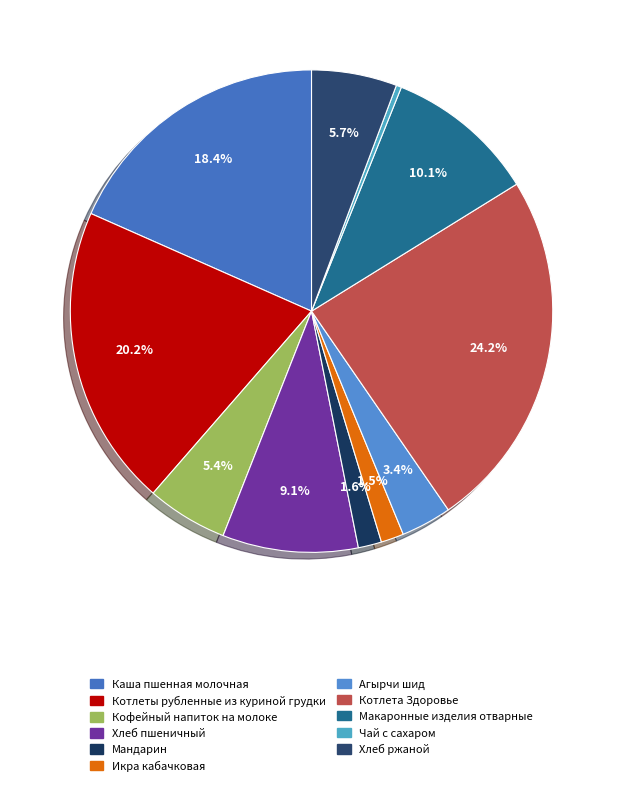

The Кофейный напиток на молоке slice represents 5% of the pie. True or false?

True